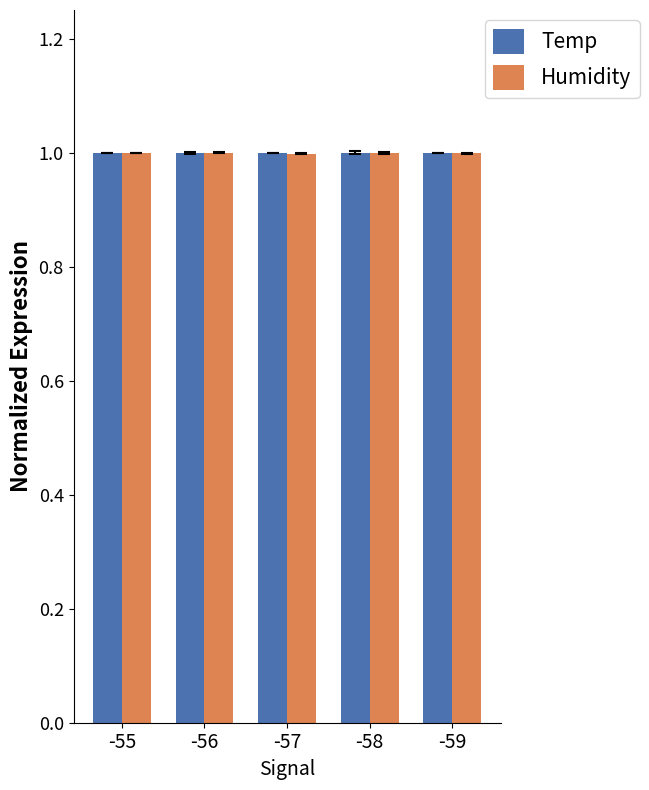

True or false: Humidity has a value of 1.0 at -57.

True